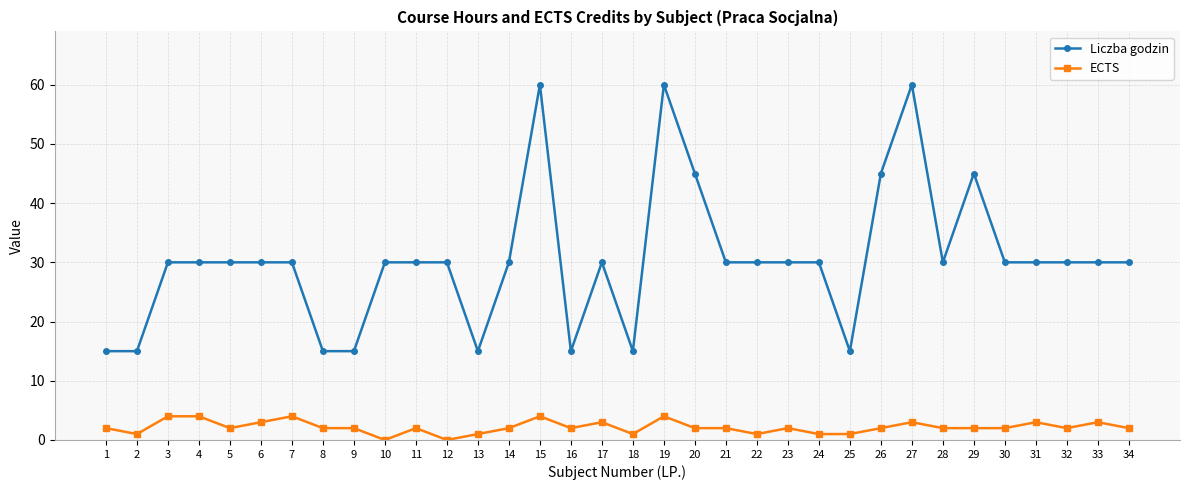

True or false: ECTS has more than 2 points higher than both neighbors.

True